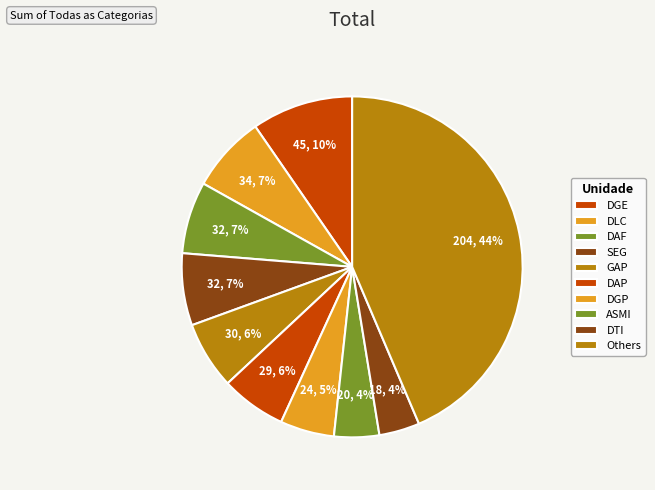

What percentage is the GAP slice, to the nearest percent?

6%